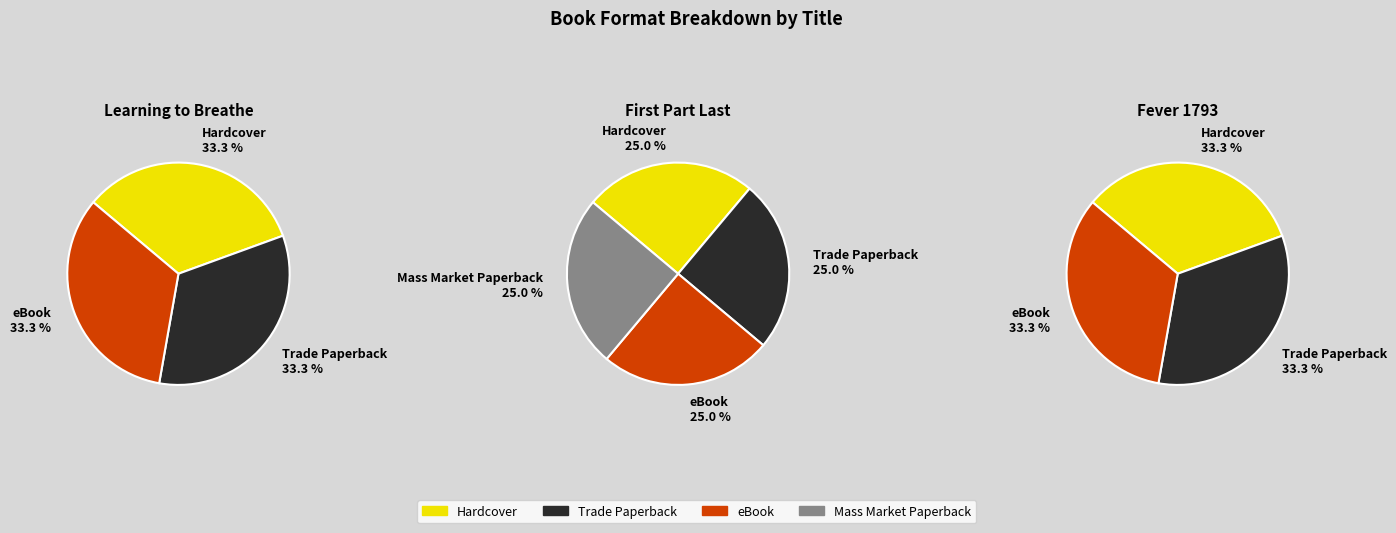

Between Mass Market Paperback and Hardcover, which is larger?

Hardcover